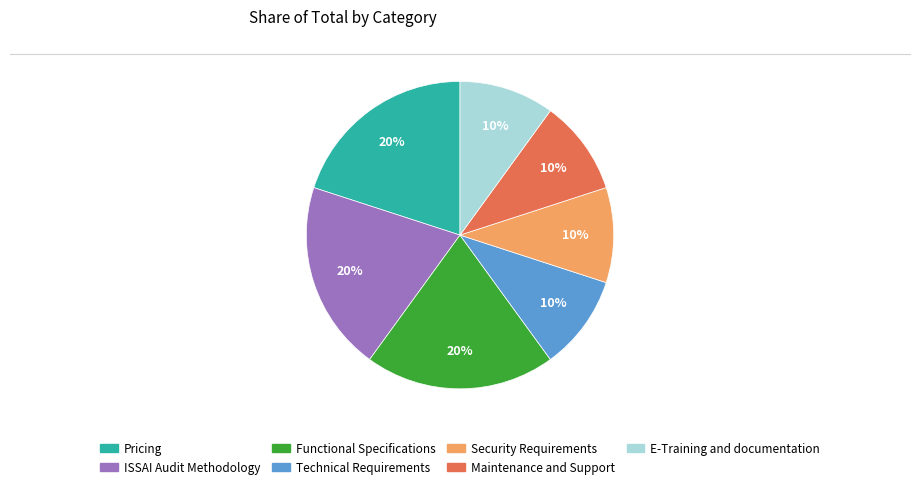

Count the number of slices in the pie.

7